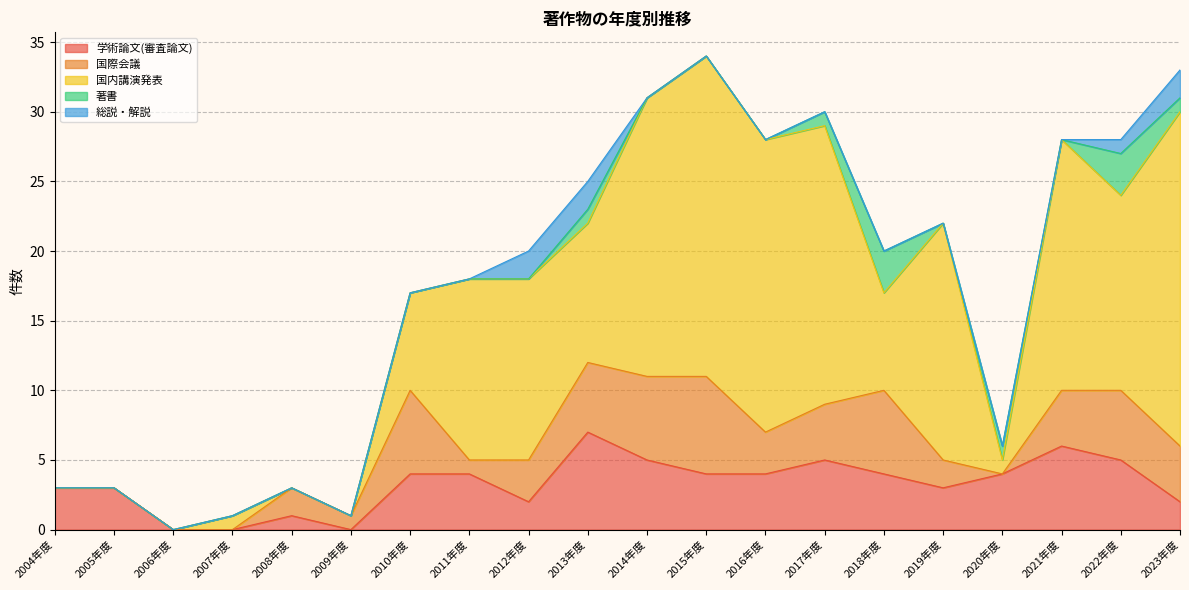

What are all the series names shown in the legend?

学術論文(審査論文), 国際会議, 国内講演発表, 著書, 総説・解説